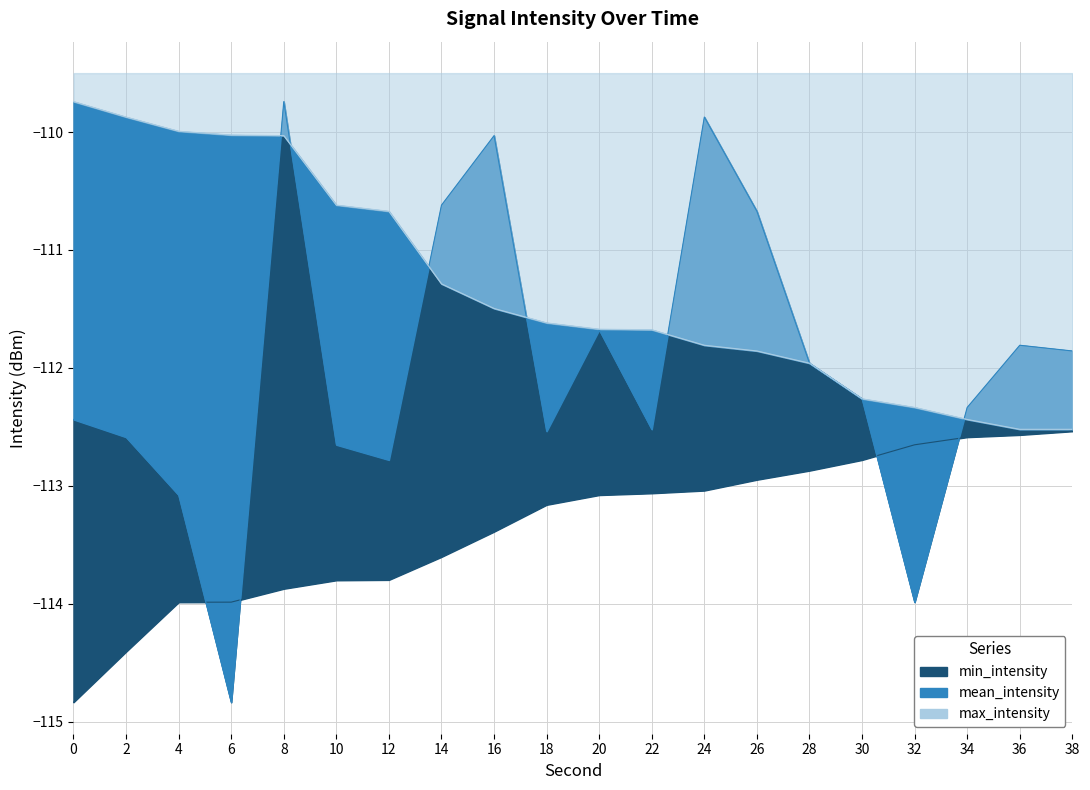

Reading left to right, transcribe all the data shown in this chart.

min_intensity: 0=-114.8	2=-114.4	4=-114.0	6=-114.0	8=-113.9	10=-113.8	12=-113.8	14=-113.6	16=-113.4	18=-113.2	20=-113.1	22=-113.1	24=-113.0	26=-112.9	28=-112.9	30=-112.8	32=-112.7	34=-112.6	36=-112.6	38=-112.5
max_intensity: 0=-109.7	2=-109.9	4=-110.0	6=-110.0	8=-110.0	10=-110.6	12=-110.7	14=-111.3	16=-111.5	18=-111.6	20=-111.7	22=-111.7	24=-111.8	26=-111.9	28=-112.0	30=-112.3	32=-112.3	34=-112.4	36=-112.5	38=-112.5
mean_intensity: 0=-112.4	2=-112.6	4=-113.1	6=-114.8	8=-109.7	10=-112.7	12=-112.8	14=-110.6	16=-110.0	18=-112.5	20=-111.7	22=-112.5	24=-109.9	26=-110.7	28=-112.0	30=-112.3	32=-114.0	34=-112.3	36=-111.8	38=-111.9